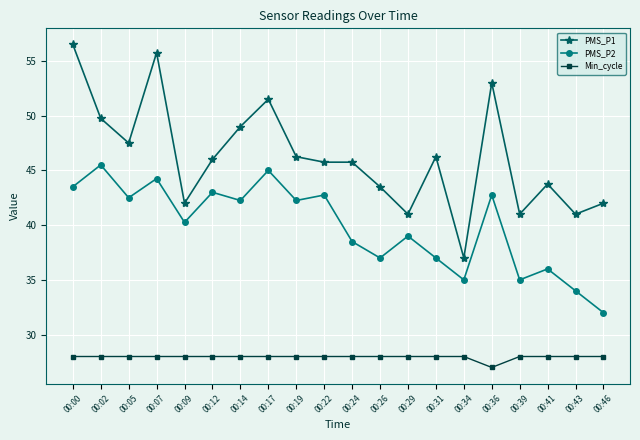

How many lines are shown in the chart?

3